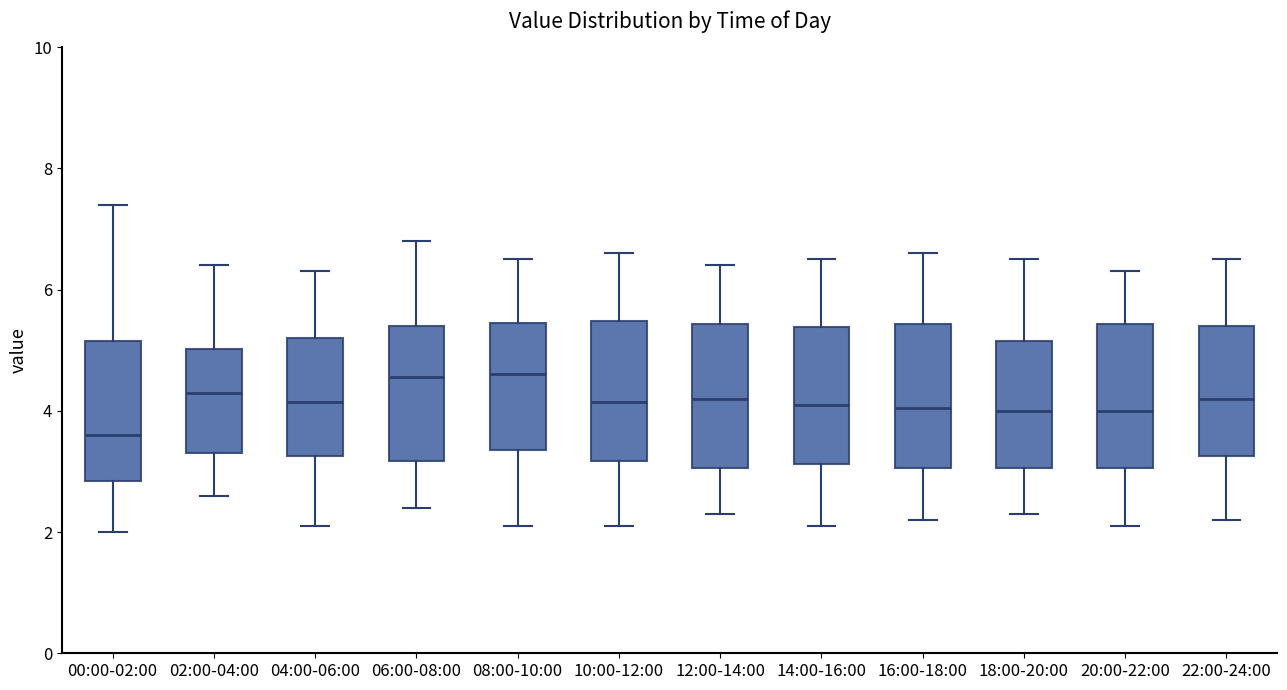

Which box has the lowest median line?

00:00-02:00